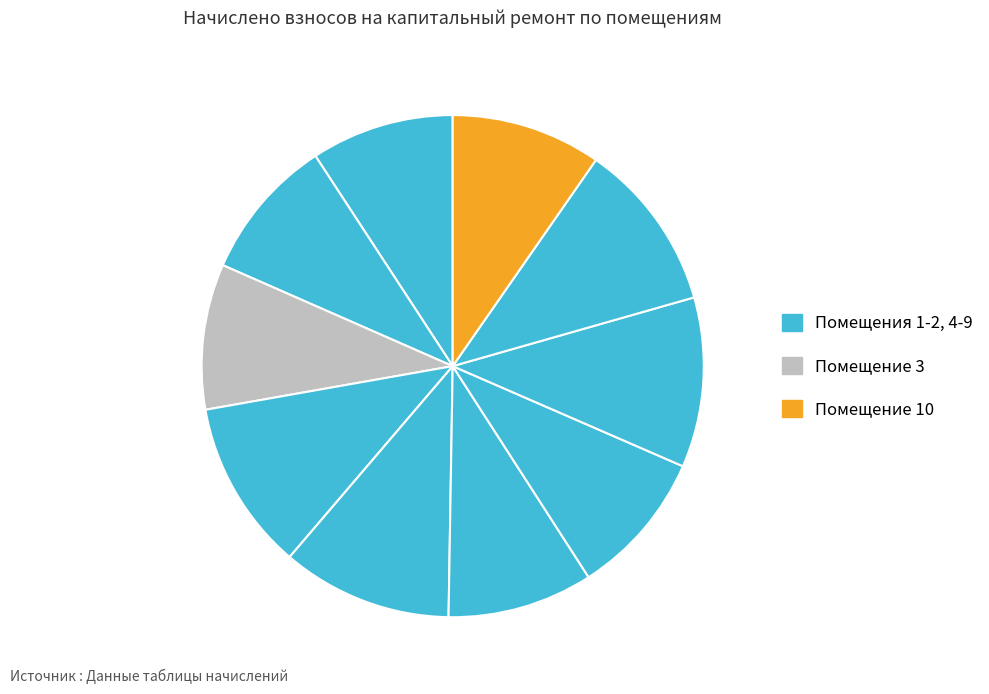

To the nearest percent, what is the average slice percentage?

10%